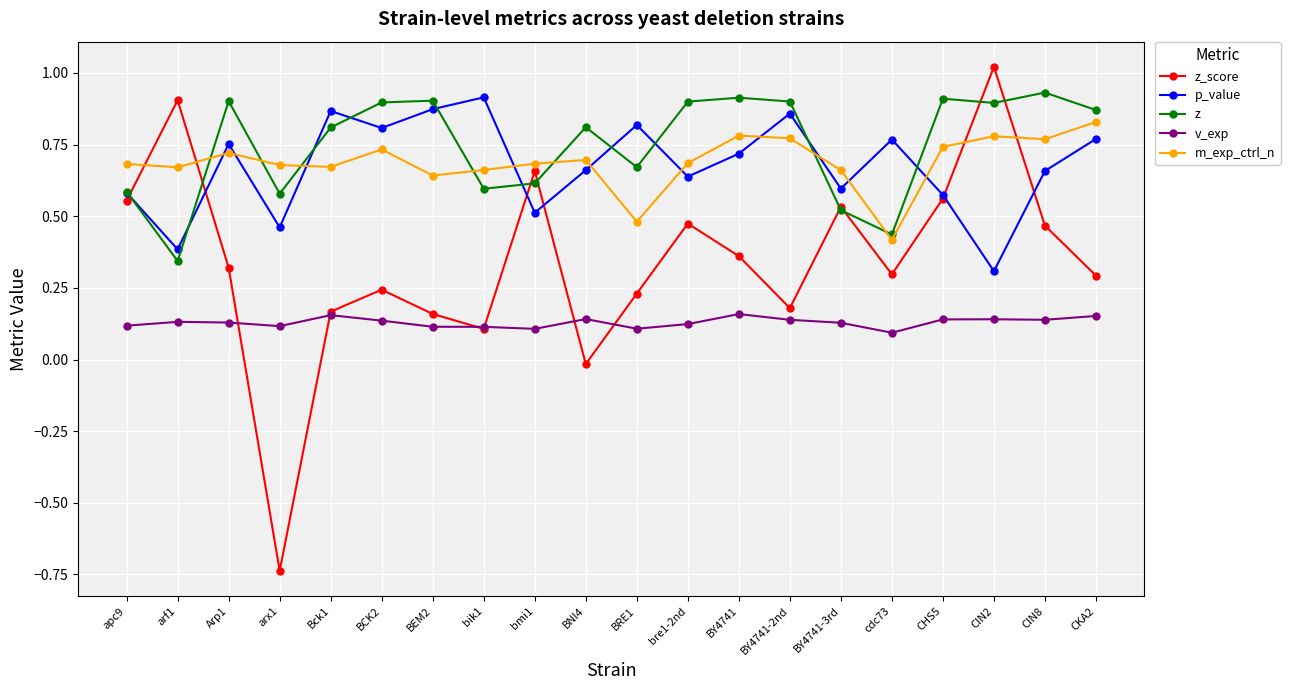

Which category has the highest value in the m_exp_ctrl_n series?

CKA2